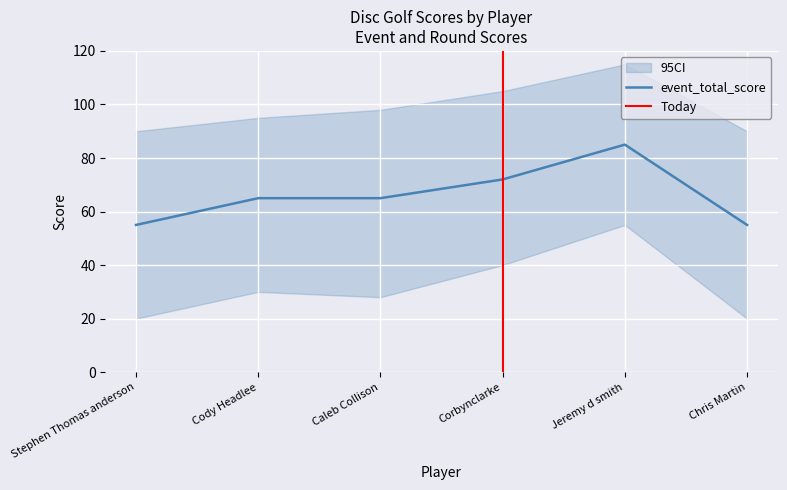

What is the maximum value for event_total_score?

85